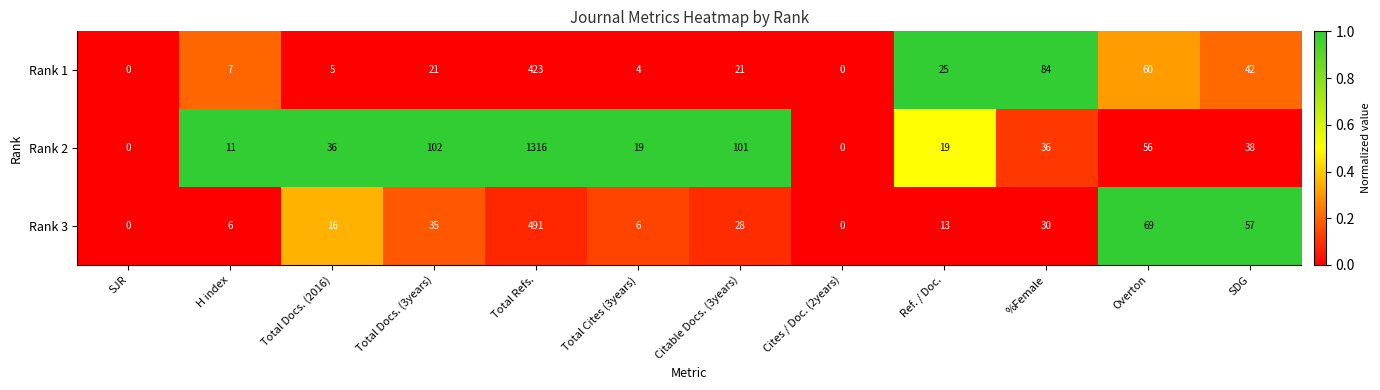

Rank the series by their maximum value, from lowest to highest.

Rank 1, Rank 3, Rank 2